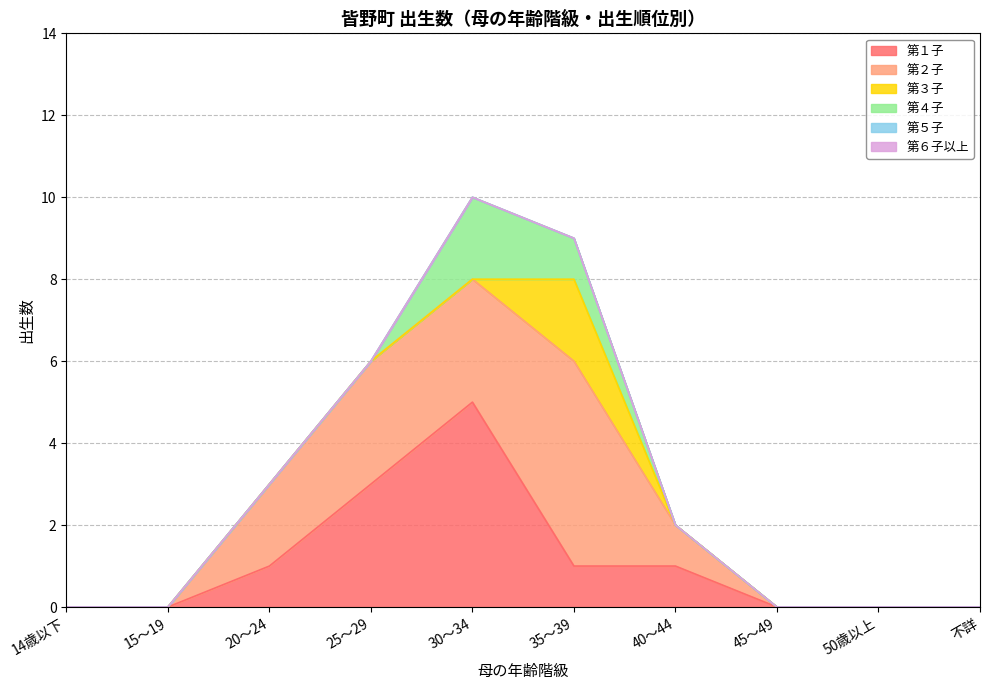

Where is the first local maximum for 第４子?

30～34